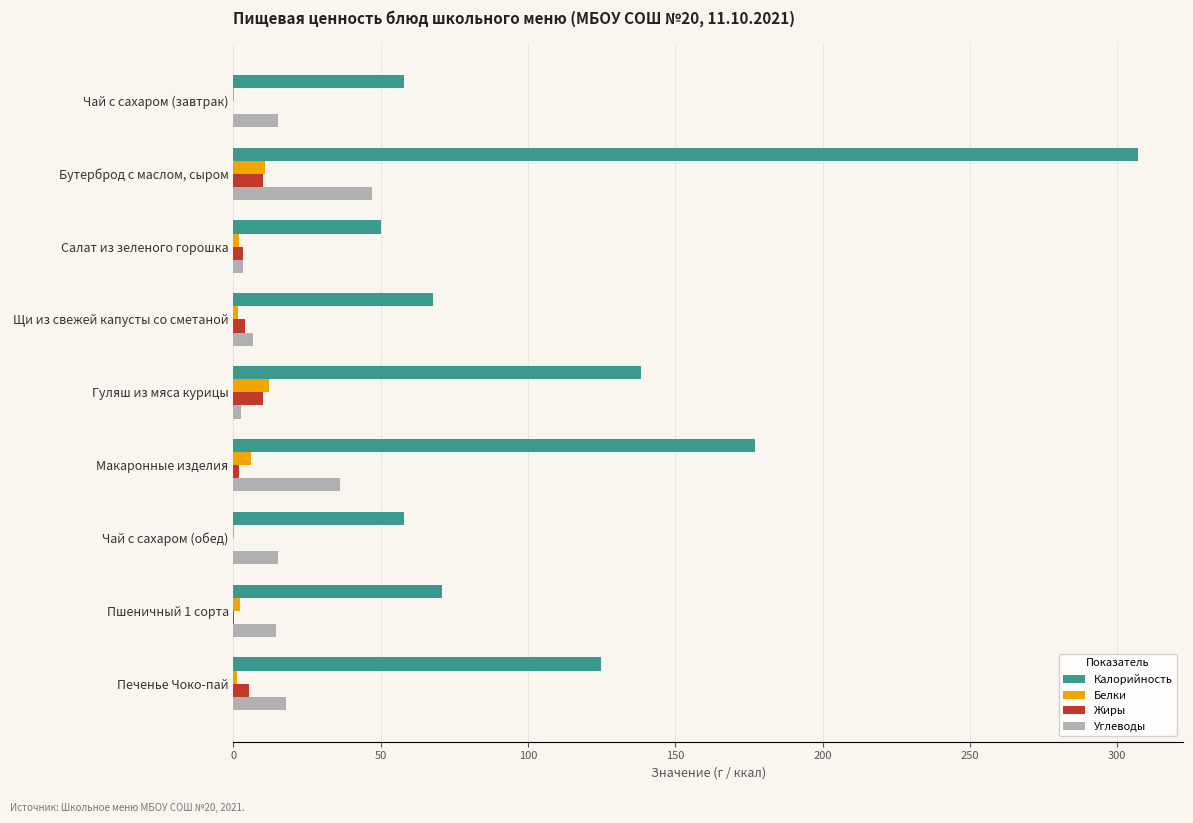

What is the maximum value for Белки?

12.1